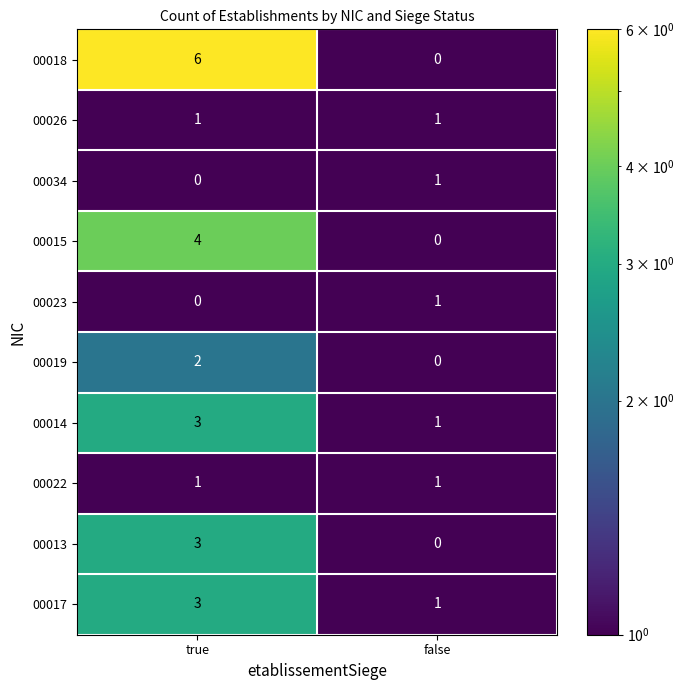

What is the difference between the highest and lowest values at true?

6